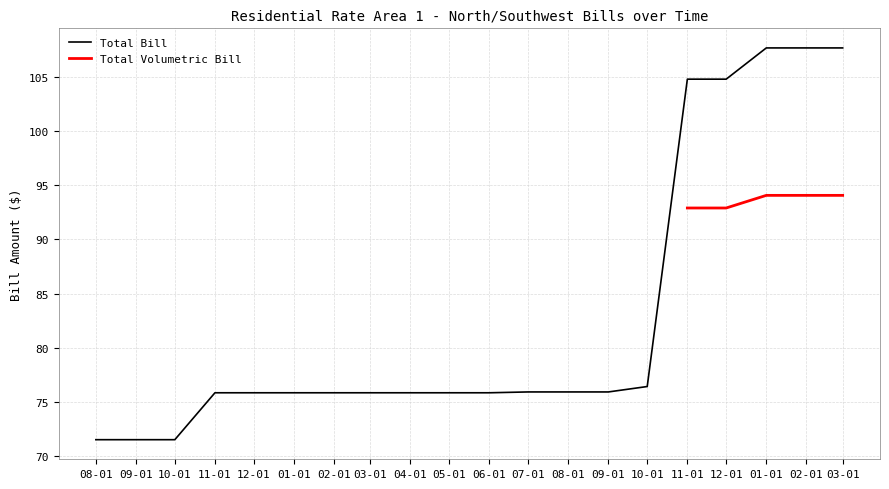

Between 09-01 and 11-01, which is larger?

11-01